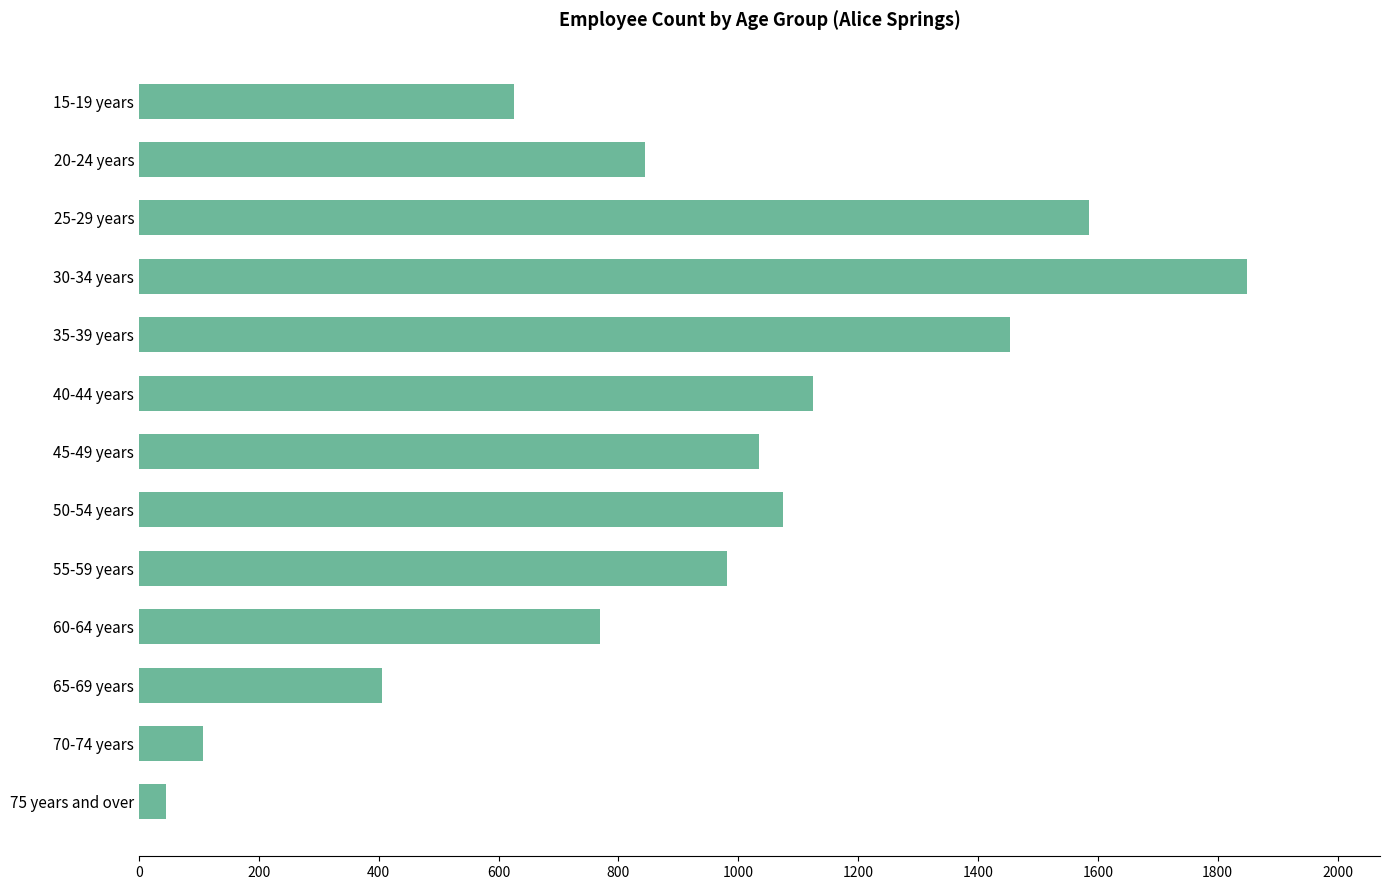

What is the ratio of the value at 50-54 years to the value at 40-44 years?

1.0